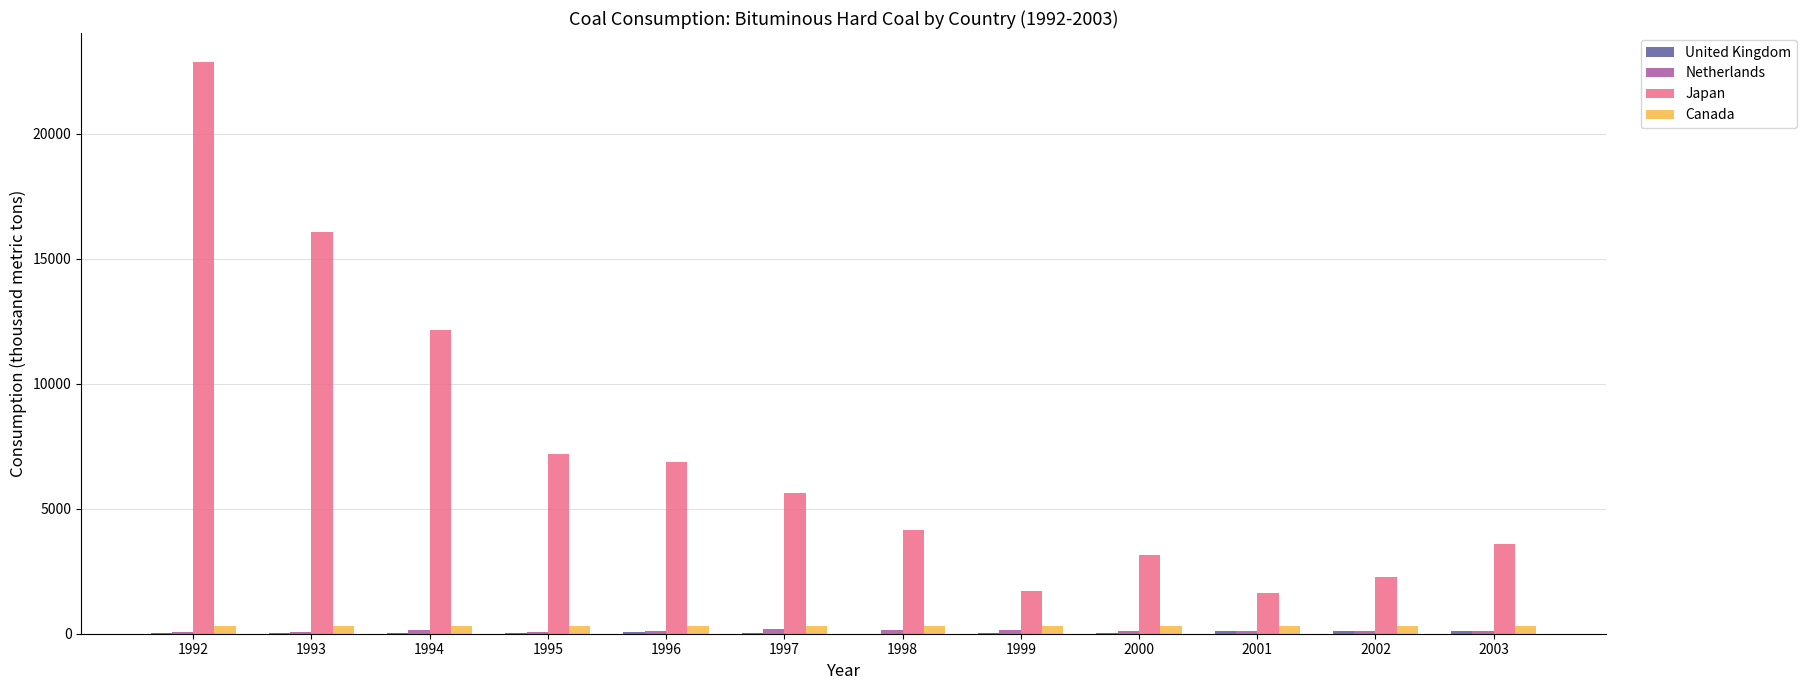

Which label corresponds to the largest value in the chart?

1992